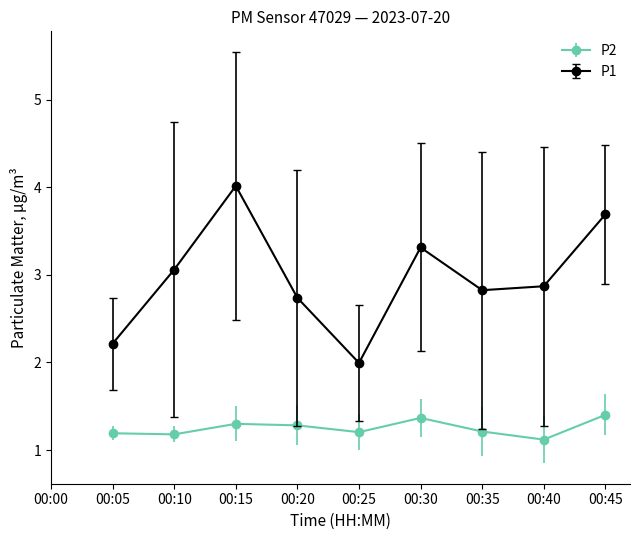

The value of P2 at 00:40 is 1.1. True or false?

True